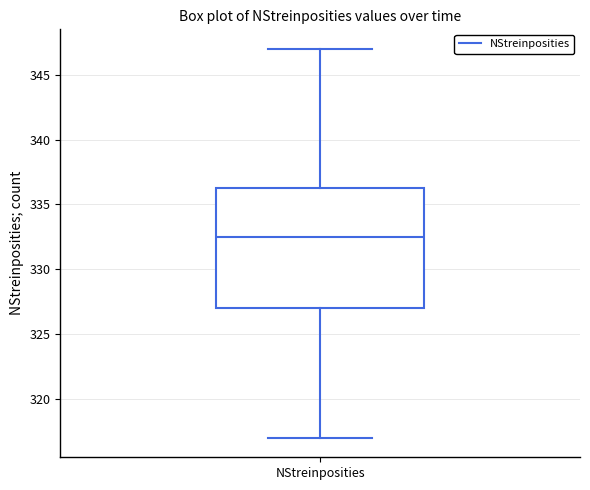

Transcribe this box plot: give where the median line is, the range the box spans, and where the two whiskers end, as read against the y-axis. The values are not printed on the chart, so give them approximately, as read against the axis.

median 332.5, box 327.0 to 336.5, whiskers 317.0 to 347.0